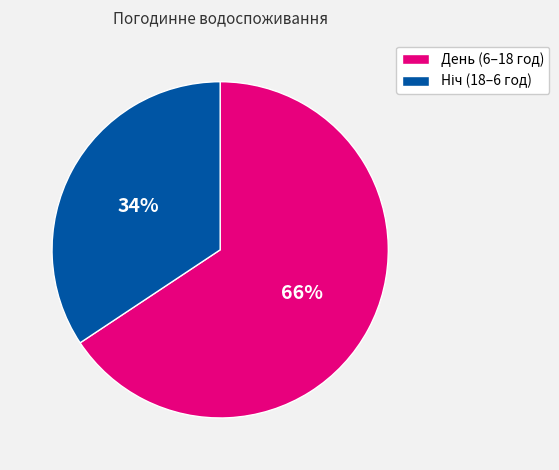

To the nearest percent, what is the average slice percentage?

50%